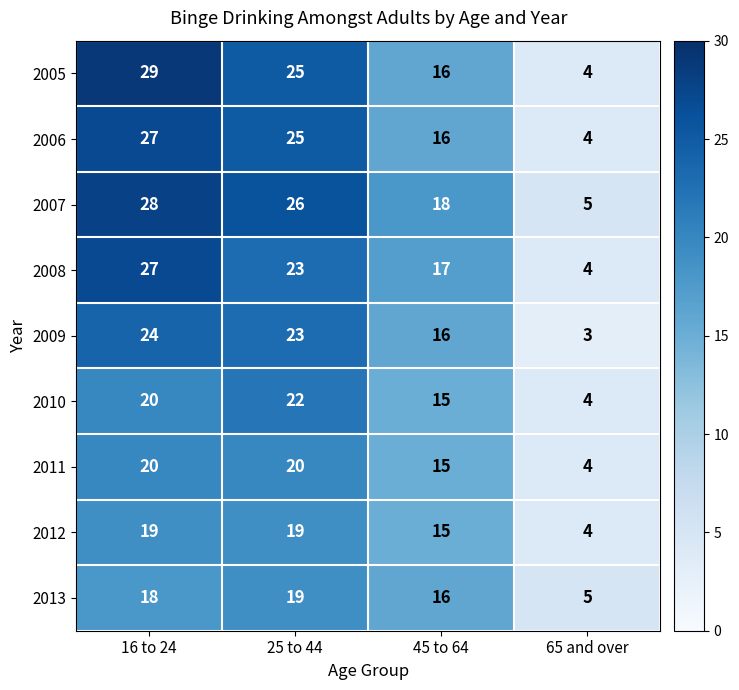

Is it true that 2006 equals 8 at 45 to 64?

False